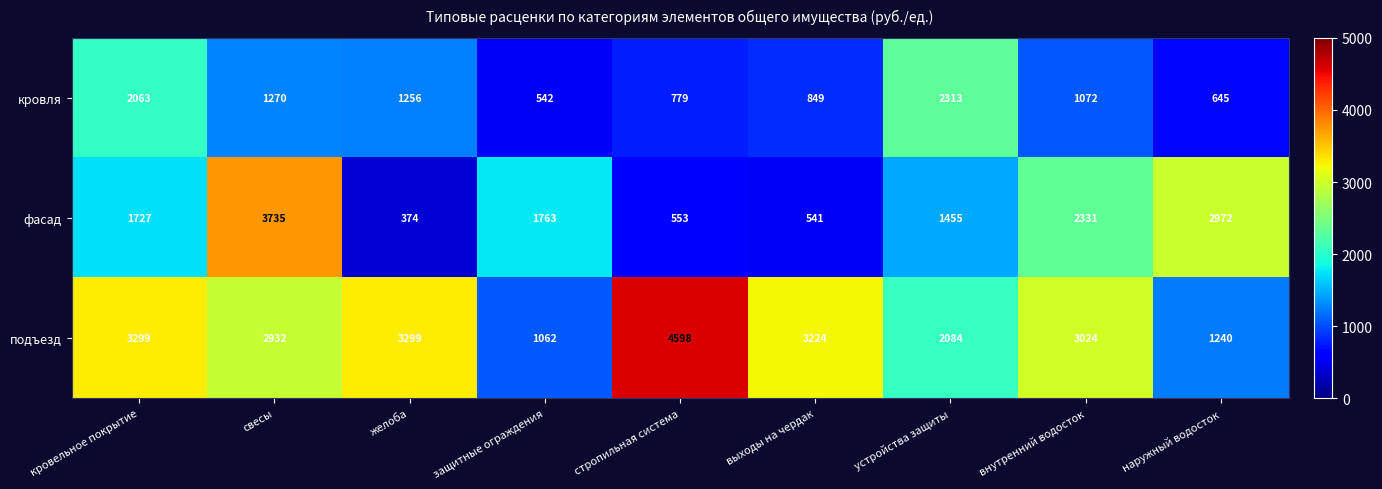

What is the difference between the фасад values at устройства защиты and свесы?

2280